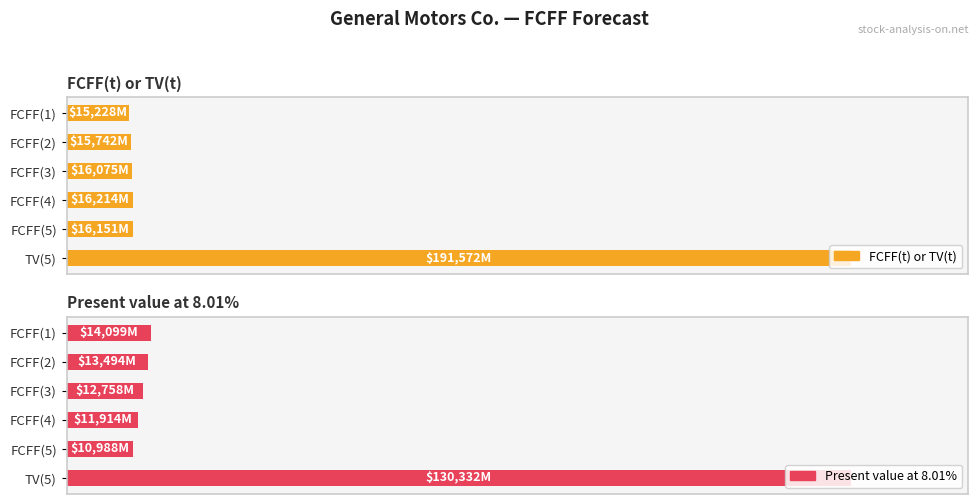

What is the sum of all FCFF(t) or TV(t) values?

270982